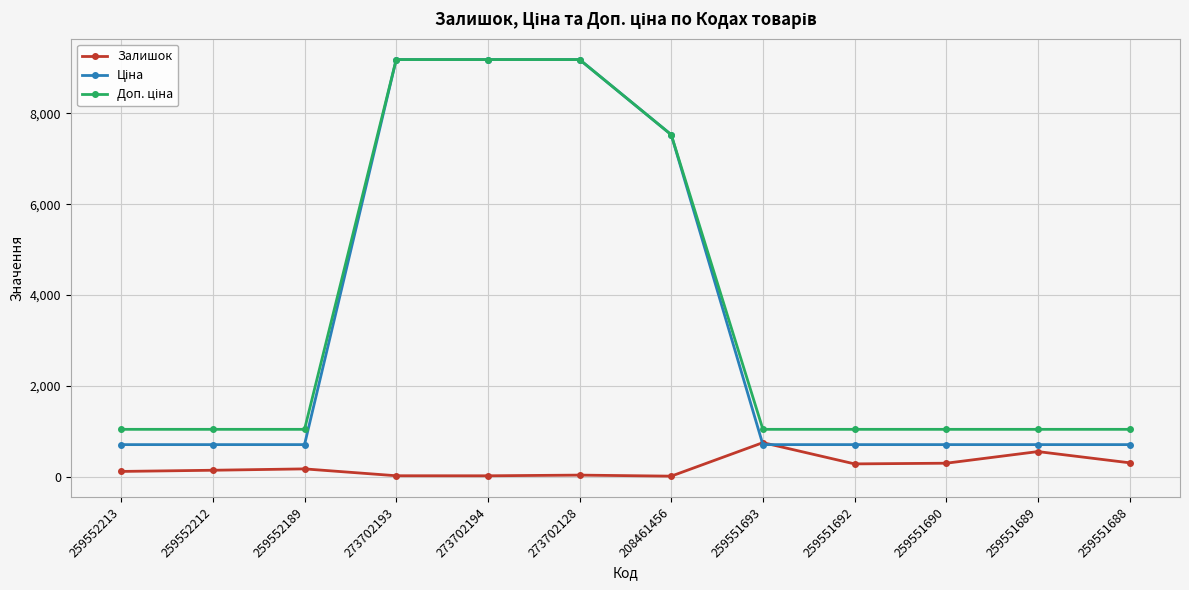

What is the maximum value for Залишок?

749.0